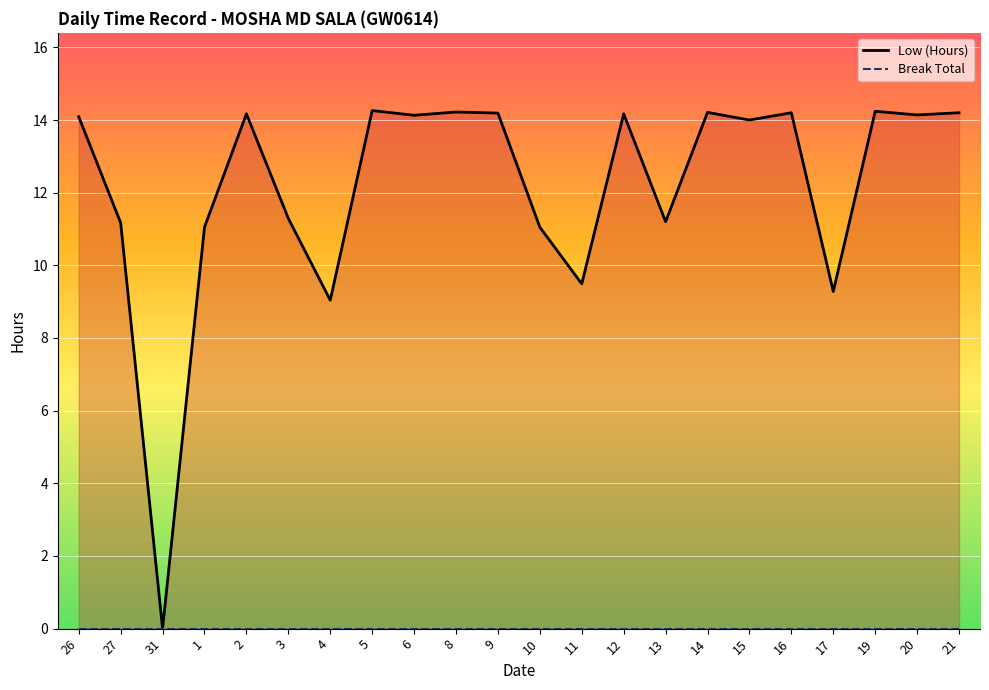

At 27, list the series in order from smallest to largest.

Break Total, Low (Hours)